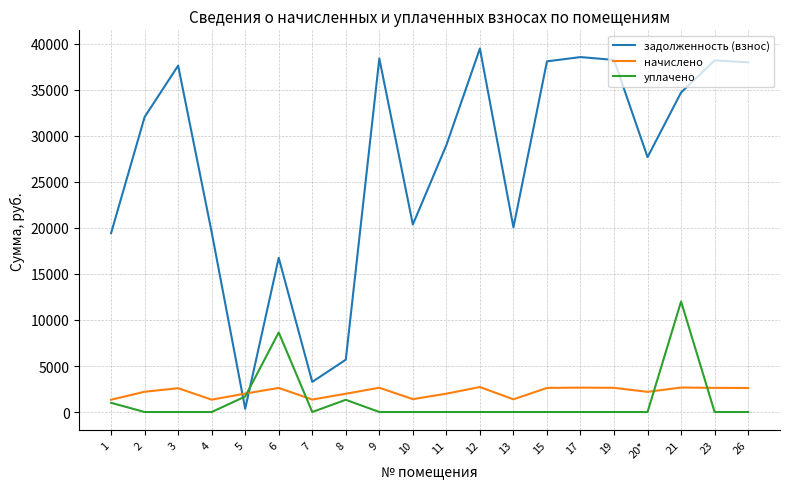

What is the greatest value displayed?

39505.0